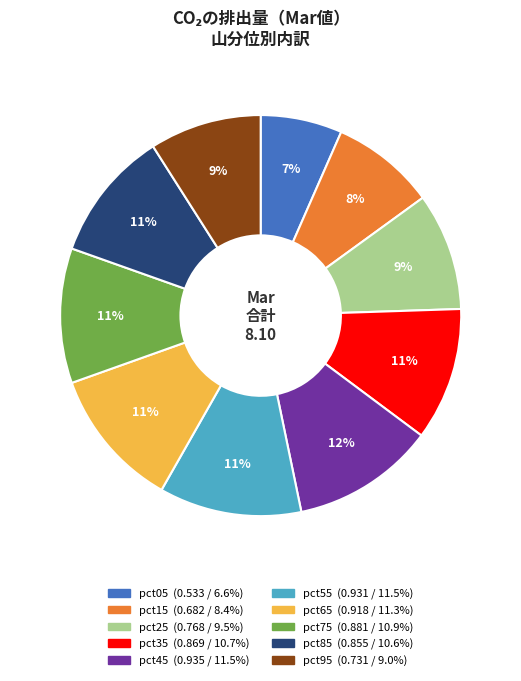

Which category has the smallest portion of the pie?

pct05